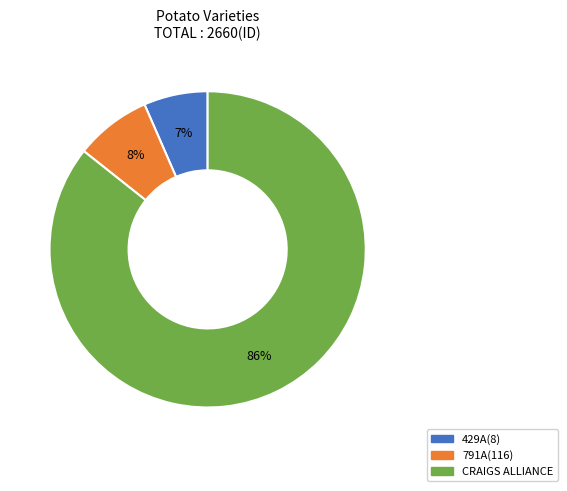

Do CRAIGS ALLIANCE and 791A(116) together represent more than half of the pie?

Yes